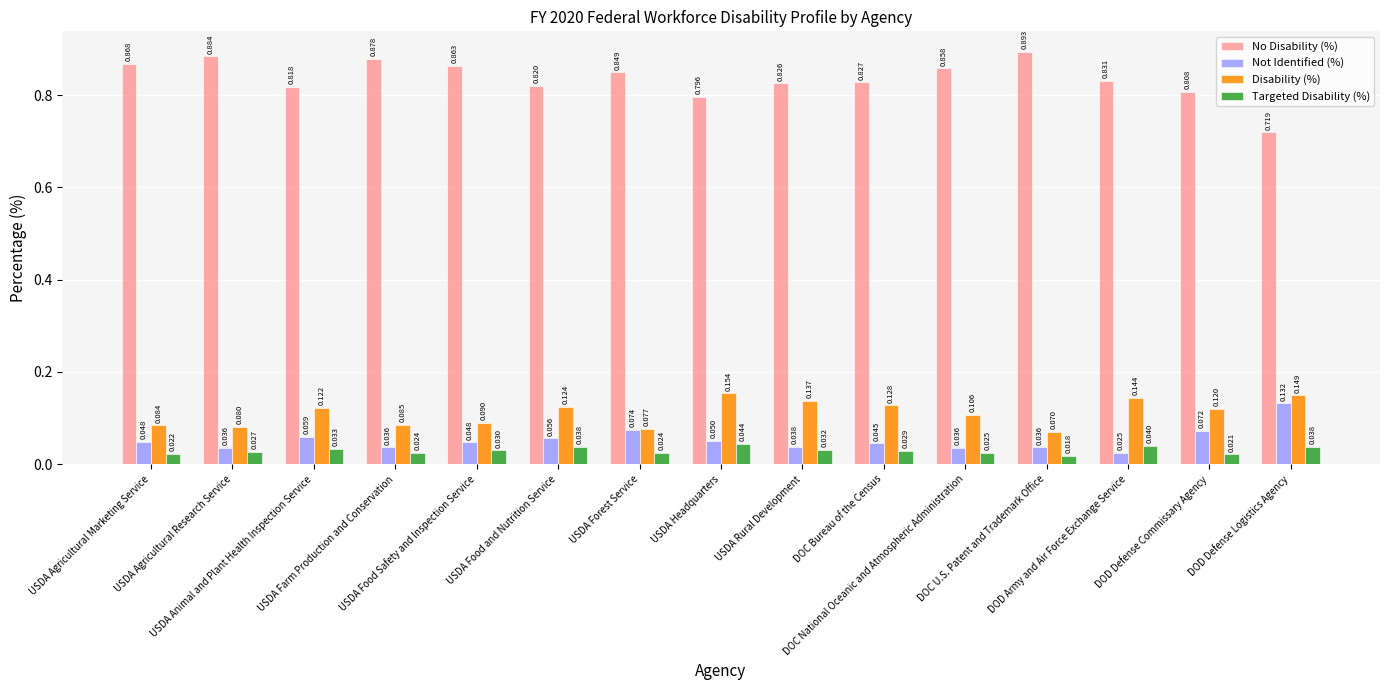

Which series has the largest range (max minus min)?

No Disability (%)